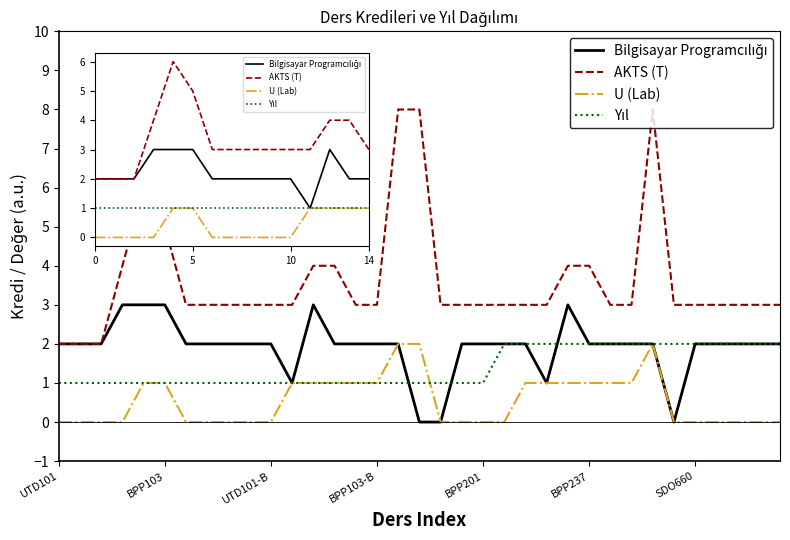

What is the maximum value for AKTS (T)?

8